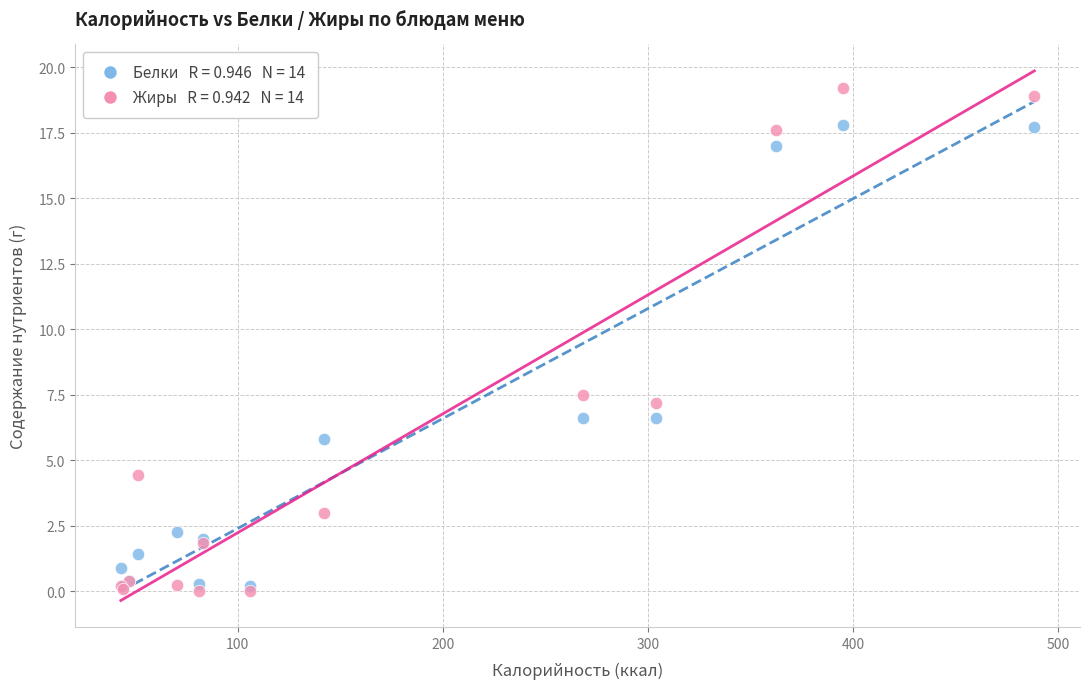

Across all series, what Y value is closest to 9?

7.5